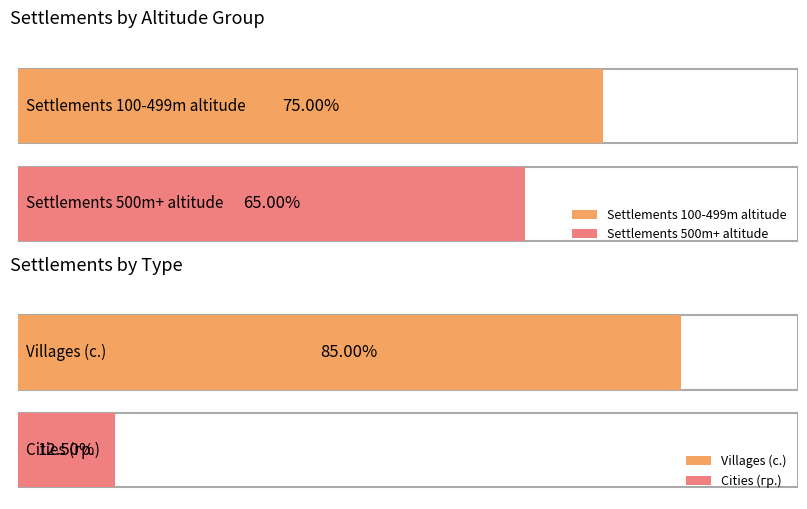

Are the bars grouped side by side (vs. stacked)?

Yes